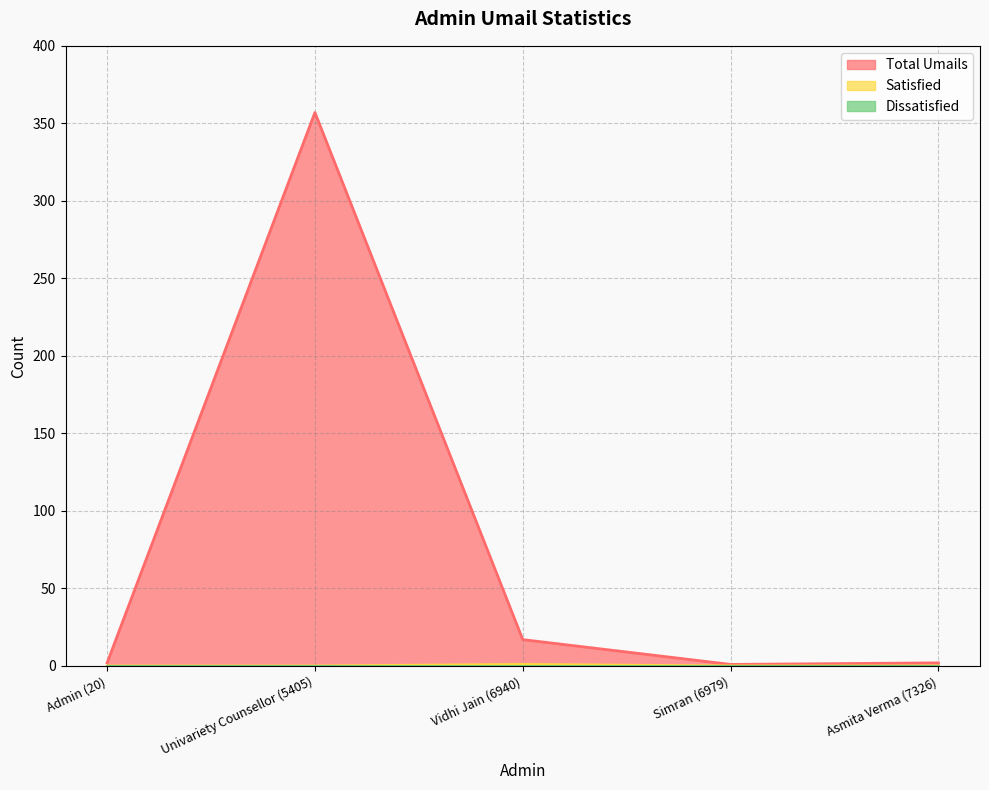

What is the value of the Satisfied point at the 3rd from the left?

1